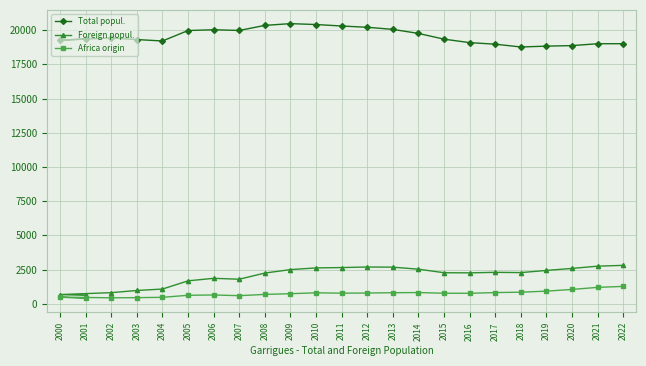

True or false: Total popul. and Africa origin intersect in this chart.

False